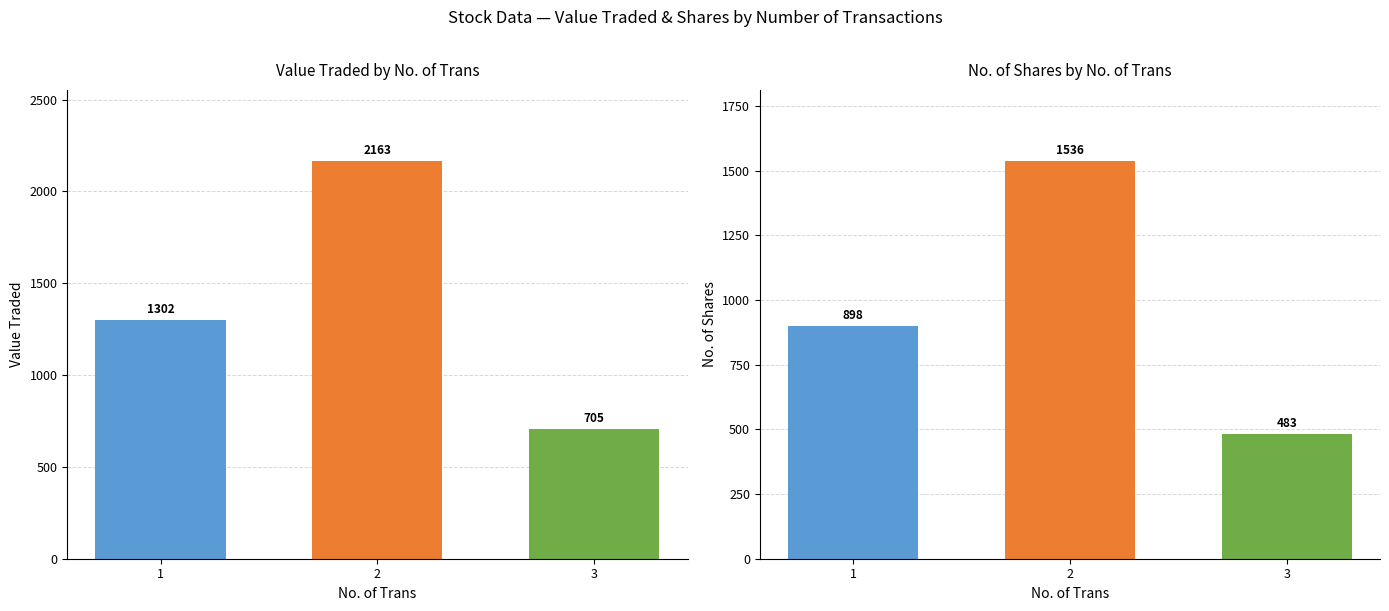

Rank the series by their maximum value, from lowest to highest.

No. of Shares, Value Traded